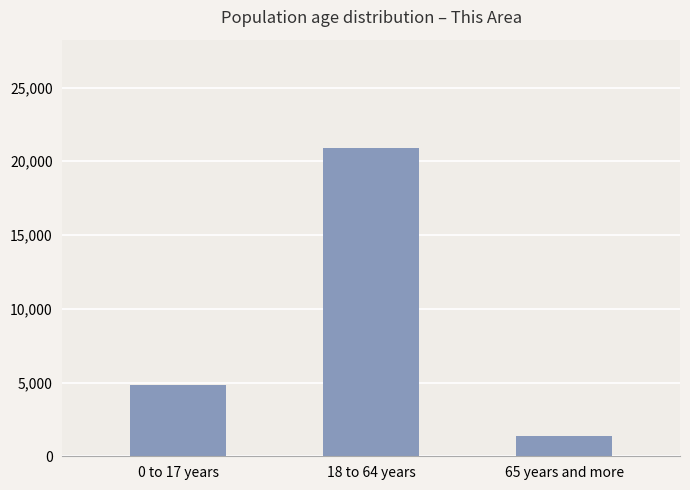

What is the label of the 3rd bar from the left?

65 years and more